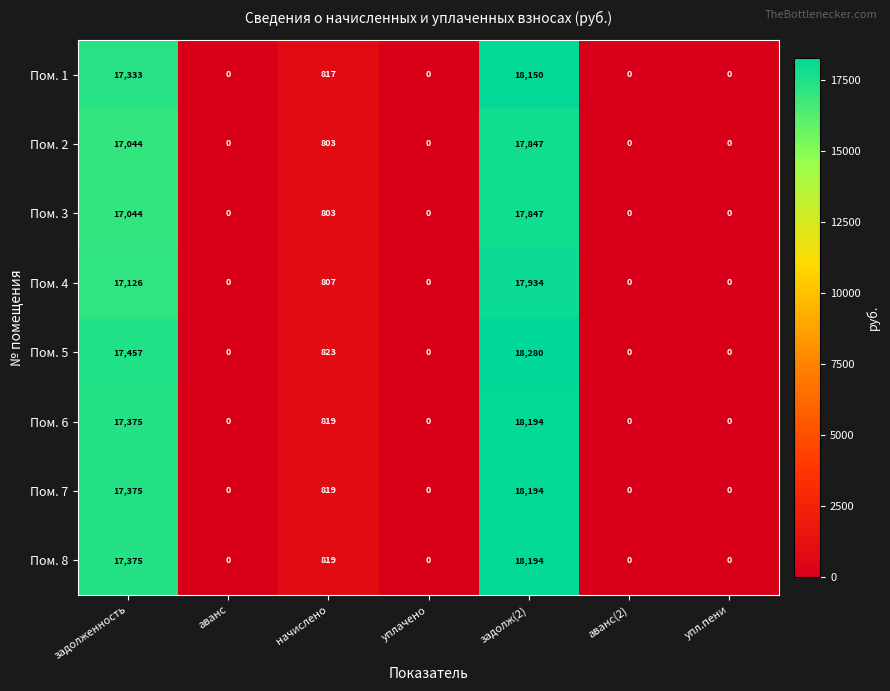

Which series changed the most between начислено and уплачено?

Пом. 5